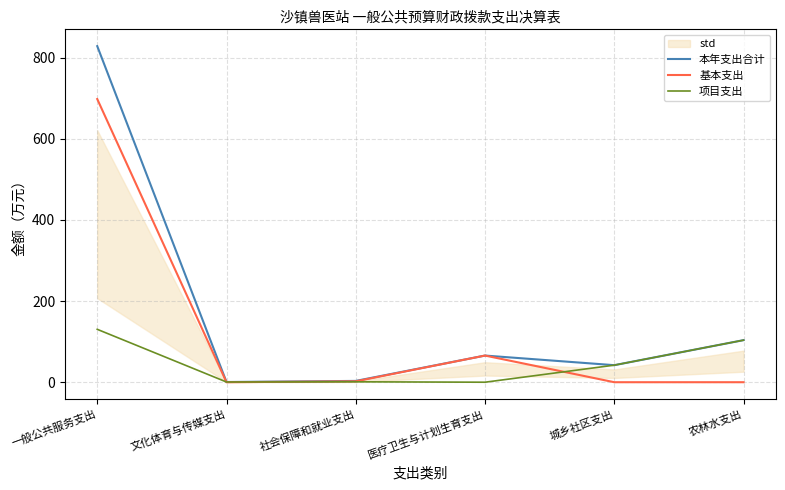

Where does the 基本支出 series first go above 2?

一般公共服务支出